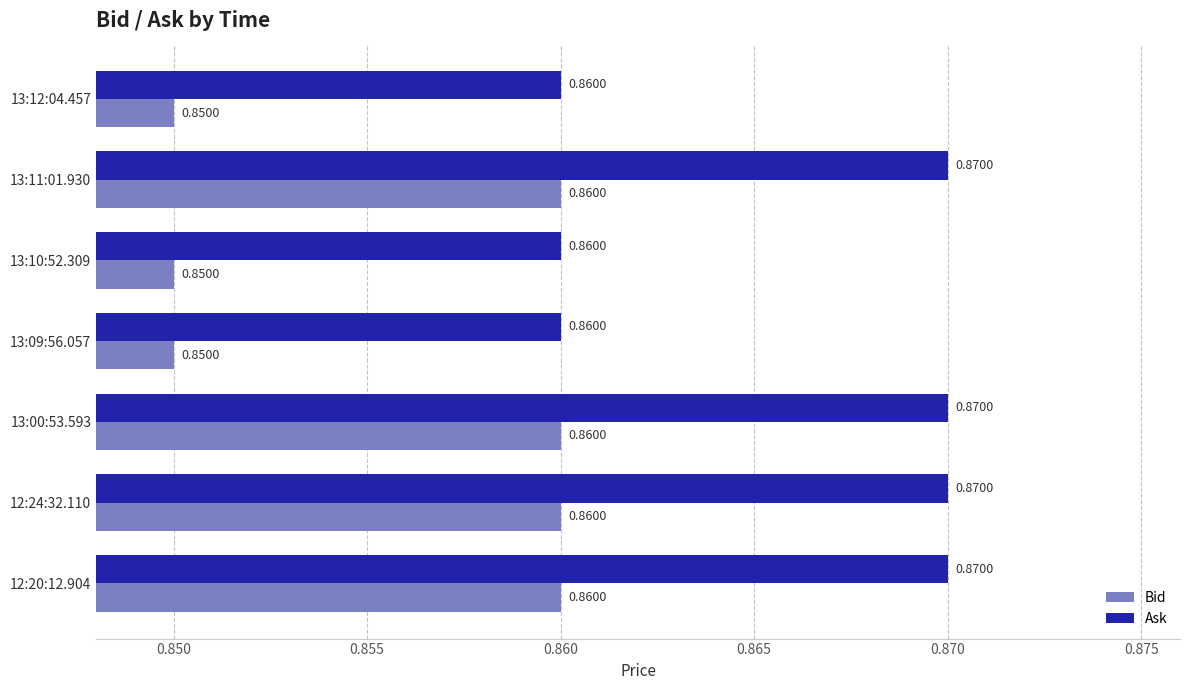

What is the sum of all Bid values?

6.0